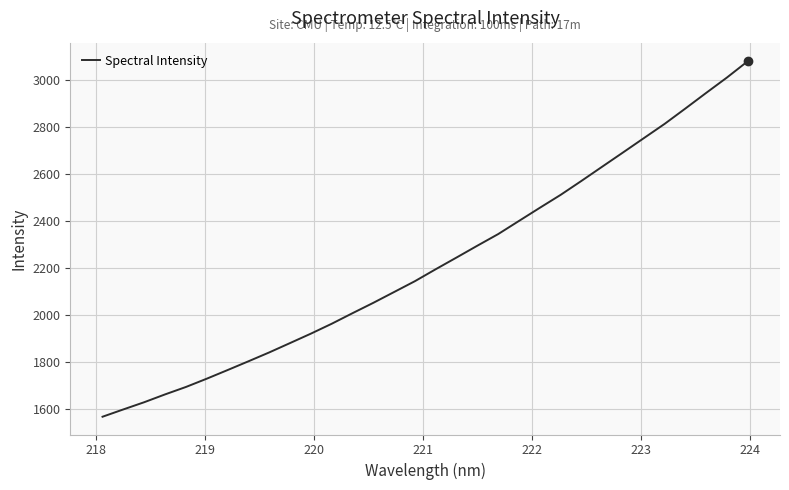

How many distinct data groups are displayed?

1